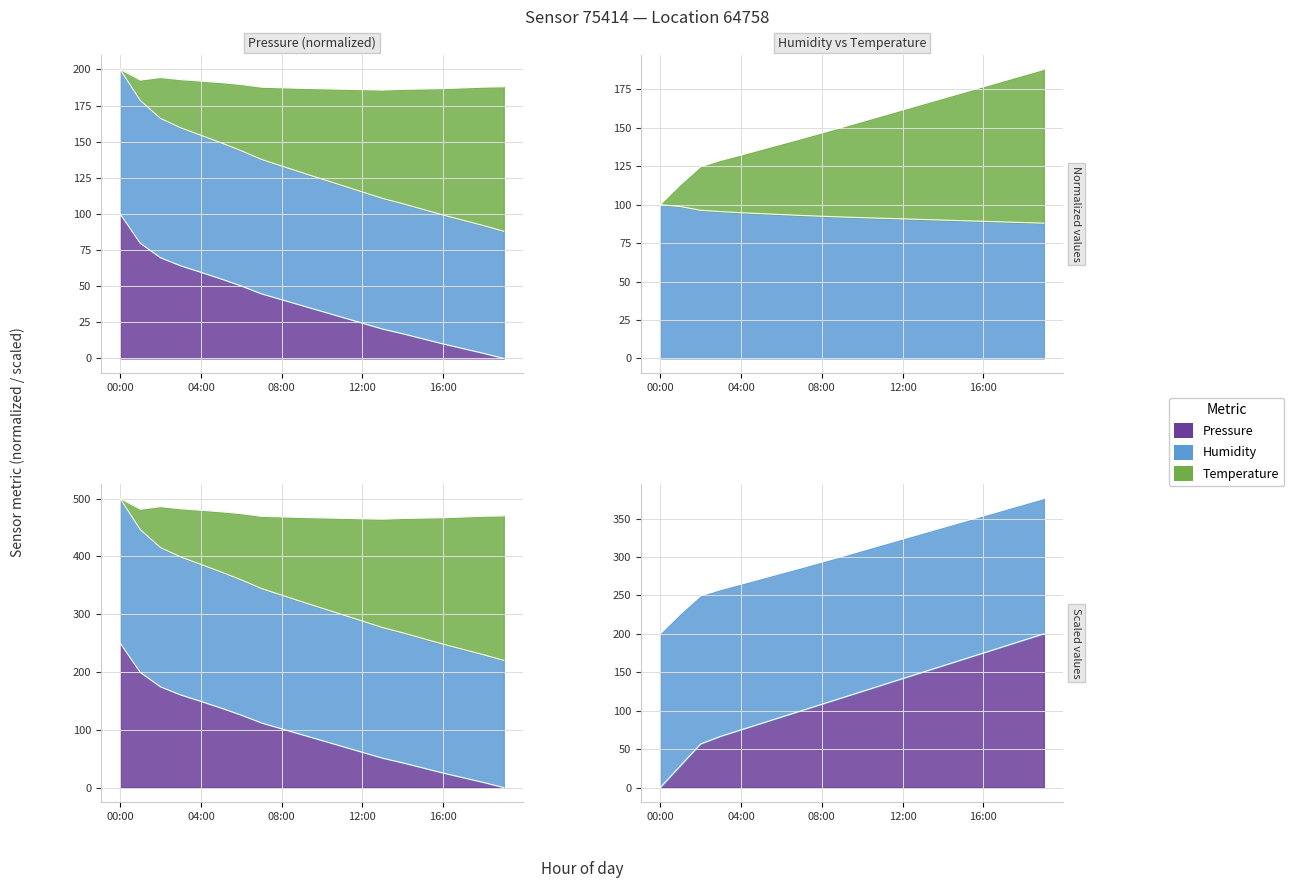

What is the average value of the pressure series?

37.8